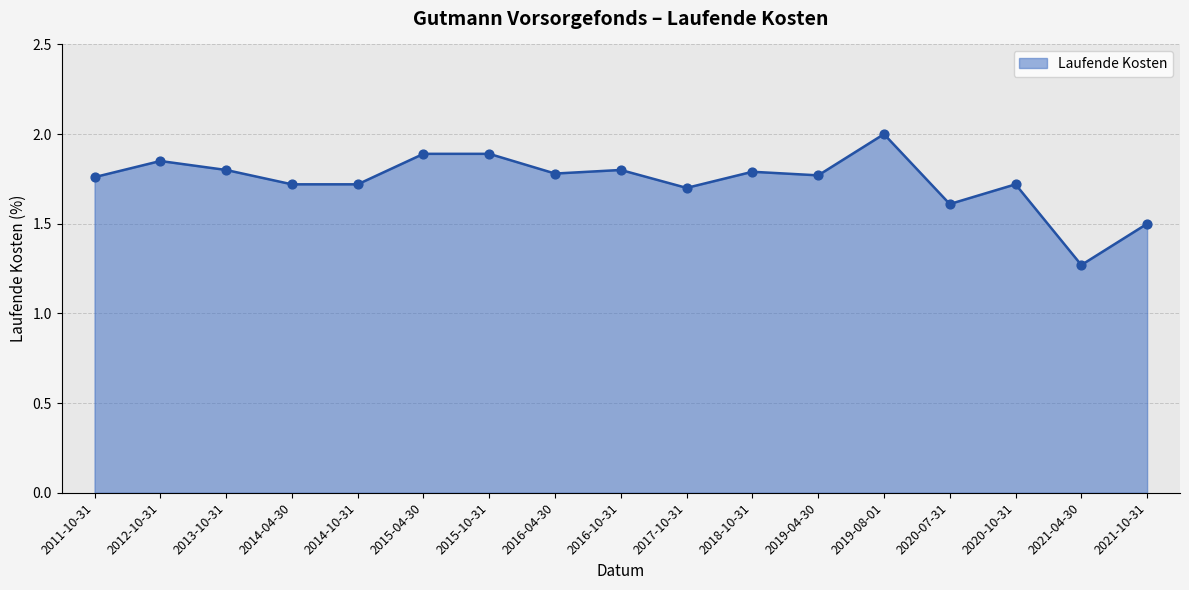

What is the change in value from 2015-04-30 to 2016-04-30?

-0.1